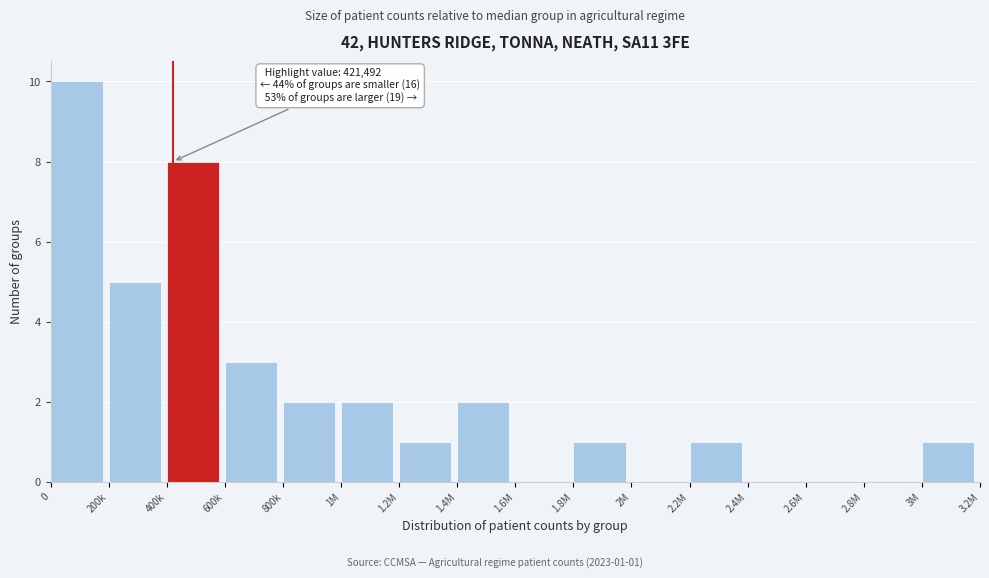

Reading right to left, what are all the values shown in this chart?

3M=1	2.8M=0	2.6M=0	2.4M=0	2.2M=1	2M=0	1.8M=1	1.6M=0	1.4M=2	1.2M=1	1M=2	800k=2	600k=3	400k=8	200k=5	0=10